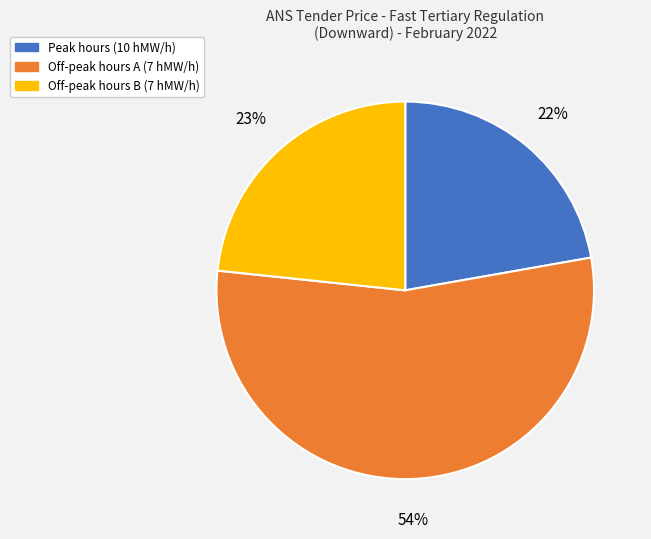

Is the sum of Off-peak hours B (7 hMW/h) and Off-peak hours A (7 hMW/h) greater than half?

Yes